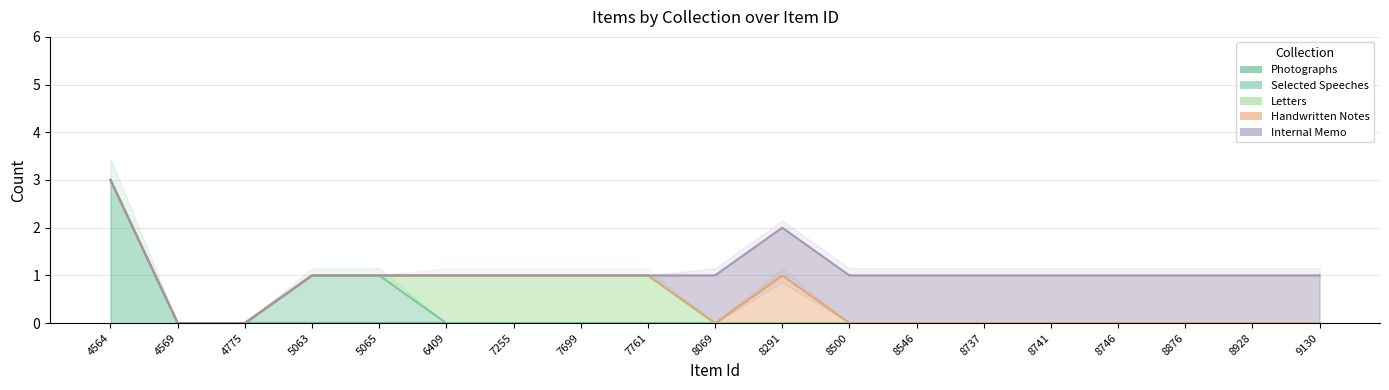

How many values in the Selected Speeches series exceed 0?

2